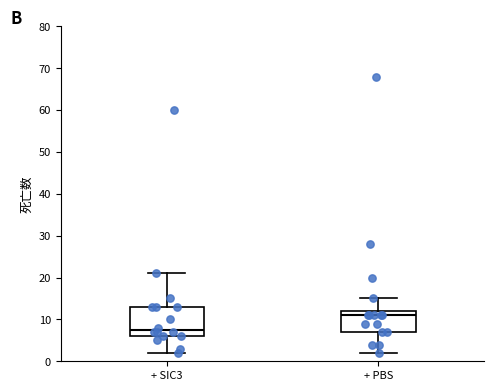

Which box has the lowest median line?

+ SIC3